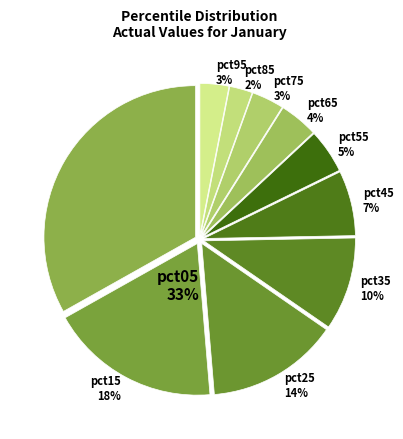

Count the number of slices in the pie.

10